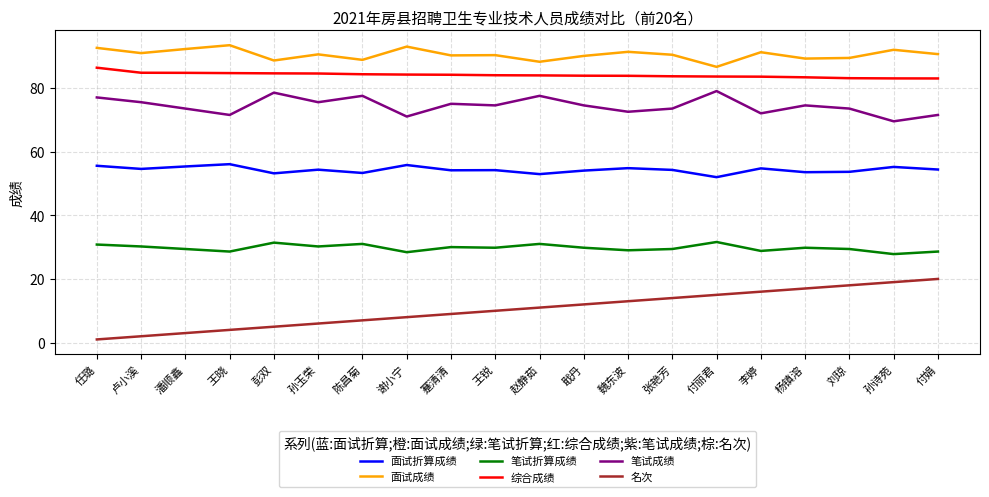

What is the sum of the 笔试折算成绩 values at 孙玉荣 and 潘顺鑫?

59.6